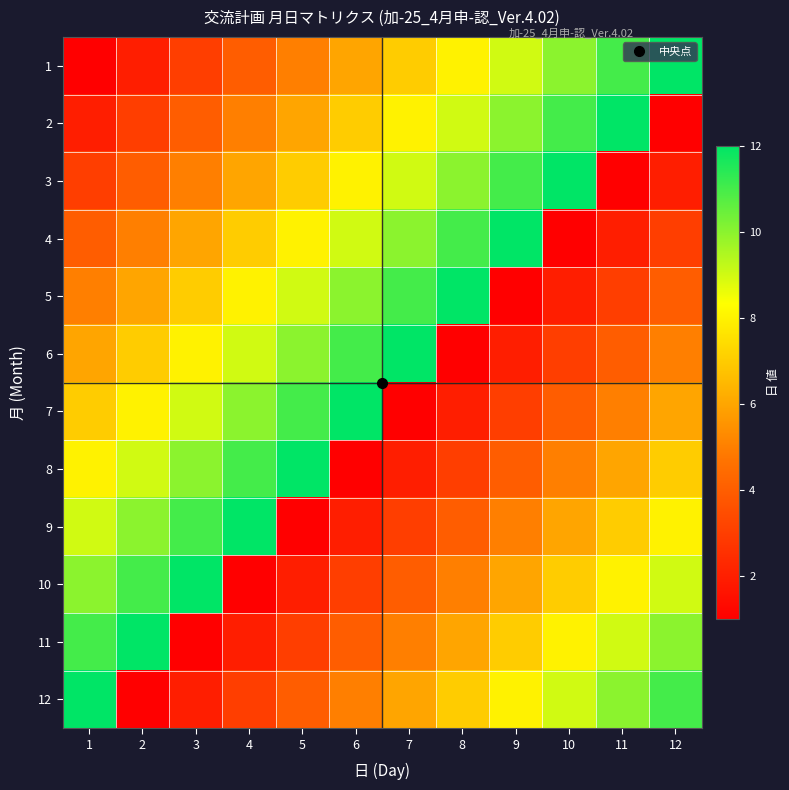

Reading left to right, list all the values displayed in this chart.

1: 1=1	2=2	3=3	4=4	5=5	6=6	7=7	8=8	9=9	10=10	11=11	12=12
2: 1=2	2=3	3=4	4=5	5=6	6=7	7=8	8=9	9=10	10=11	11=12	12=1
3: 1=3	2=4	3=5	4=6	5=7	6=8	7=9	8=10	9=11	10=12	11=1	12=2
4: 1=4	2=5	3=6	4=7	5=8	6=9	7=10	8=11	9=12	10=1	11=2	12=3
5: 1=5	2=6	3=7	4=8	5=9	6=10	7=11	8=12	9=1	10=2	11=3	12=4
6: 1=6	2=7	3=8	4=9	5=10	6=11	7=12	8=1	9=2	10=3	11=4	12=5
7: 1=7	2=8	3=9	4=10	5=11	6=12	7=1	8=2	9=3	10=4	11=5	12=6
8: 1=8	2=9	3=10	4=11	5=12	6=1	7=2	8=3	9=4	10=5	11=6	12=7
9: 1=9	2=10	3=11	4=12	5=1	6=2	7=3	8=4	9=5	10=6	11=7	12=8
10: 1=10	2=11	3=12	4=1	5=2	6=3	7=4	8=5	9=6	10=7	11=8	12=9
11: 1=11	2=12	3=1	4=2	5=3	6=4	7=5	8=6	9=7	10=8	11=9	12=10
12: 1=12	2=1	3=2	4=3	5=4	6=5	7=6	8=7	9=8	10=9	11=10	12=11